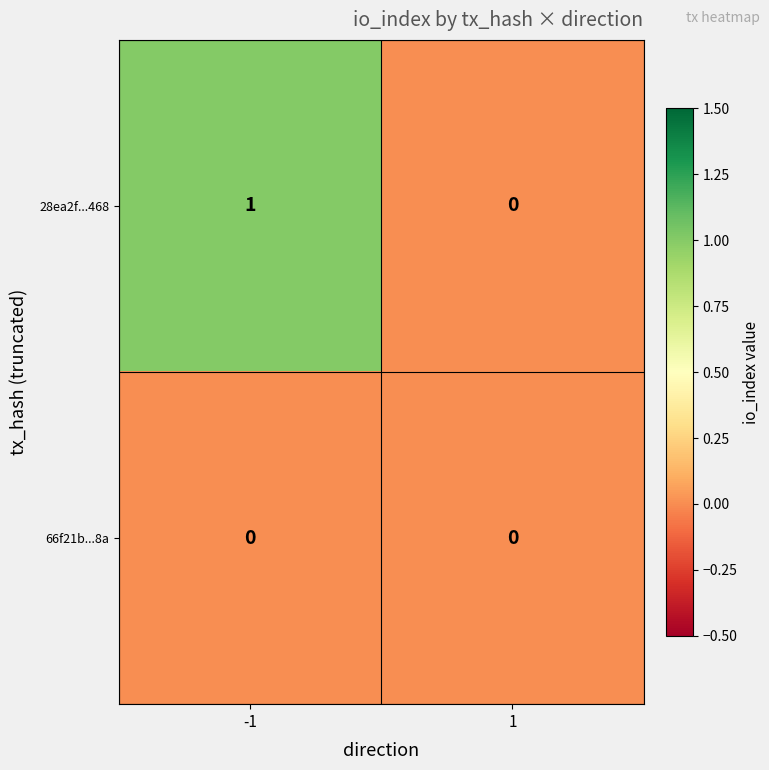

Which series has the widest spread of values?

28ea2f...468